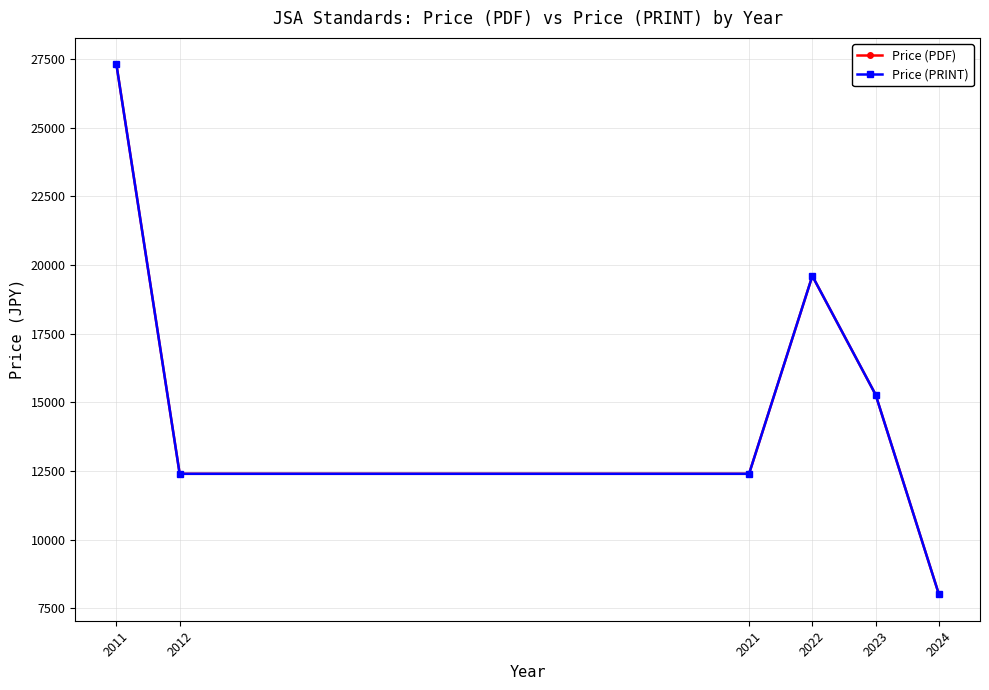

Does the chart have visible grid lines?

Yes